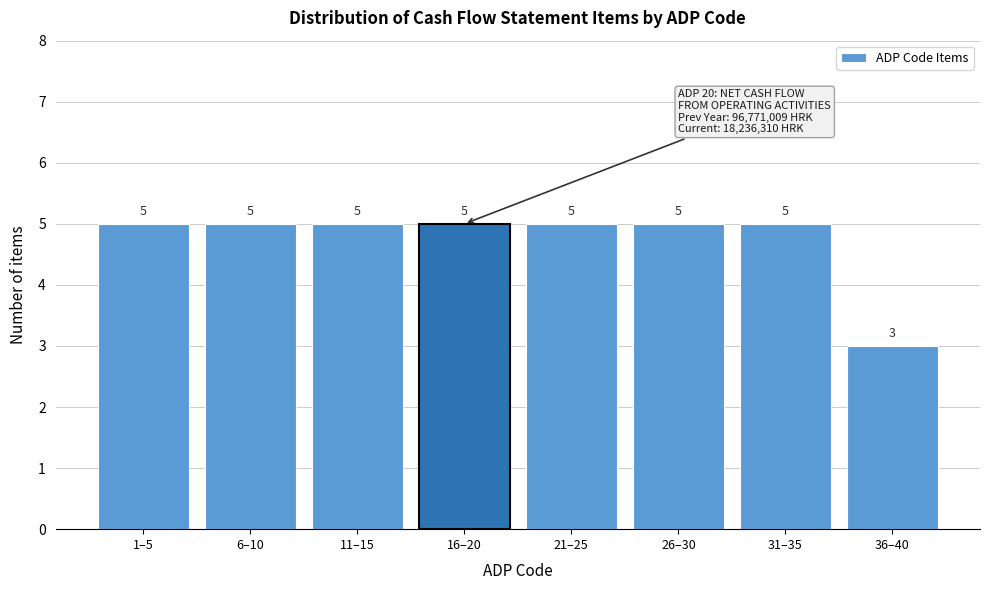

Reading left to right, list all the values displayed in this chart.

1–5=5	6–10=5	11–15=5	16–20=5	21–25=5	26–30=5	31–35=5	36–40=3